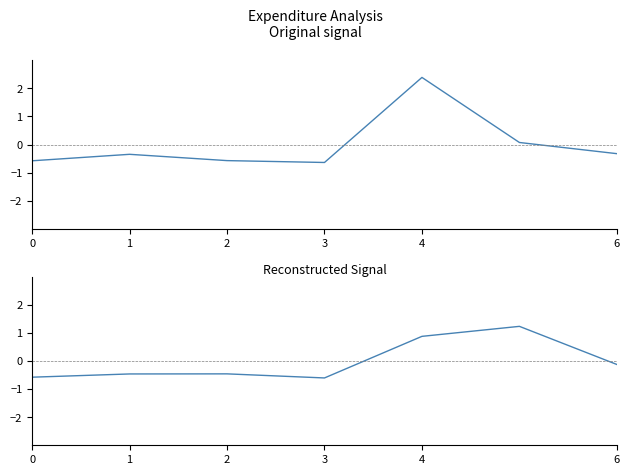

Reading right to left, what are all the values shown in this chart?

СУМА (ГРН): -0.3	0.1	2.4	-0.6	-0.6	-0.3	-0.6
СУМА (ГРН) smoothed: -0.1	1.2	0.9	-0.6	-0.5	-0.5	-0.6